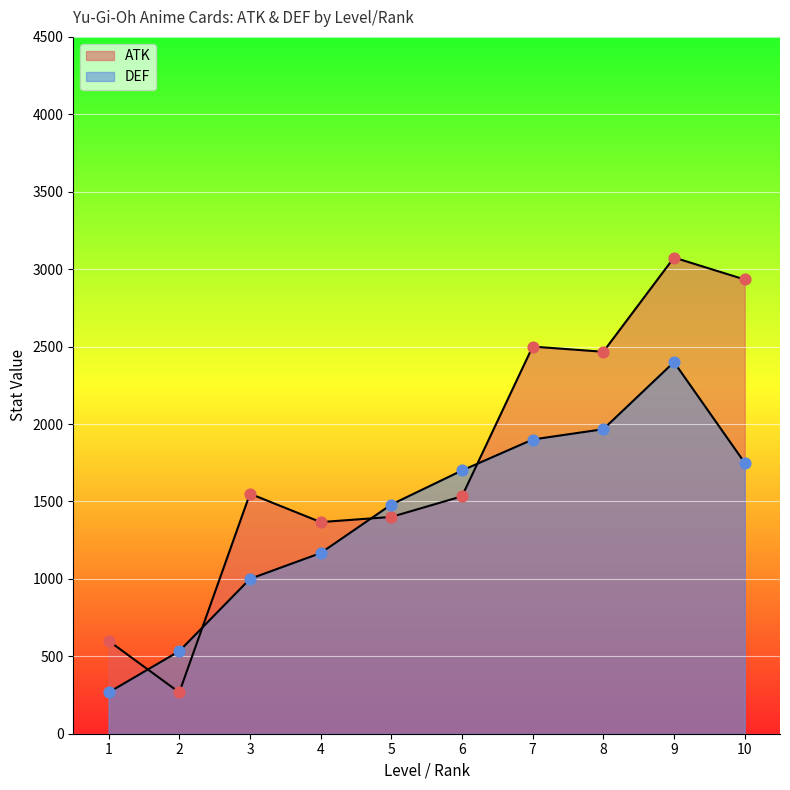

Which series reaches the maximum Y coordinate?

ATK